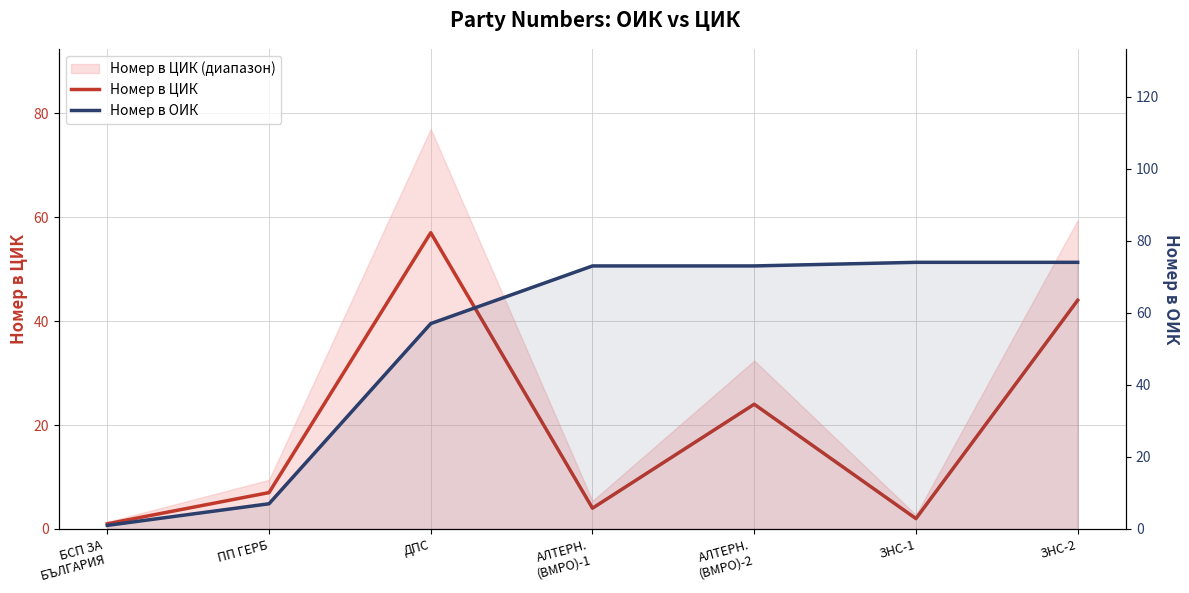

Which series changed the most between ПП ГЕРБ and ЗНС-1?

Номер в ОИК